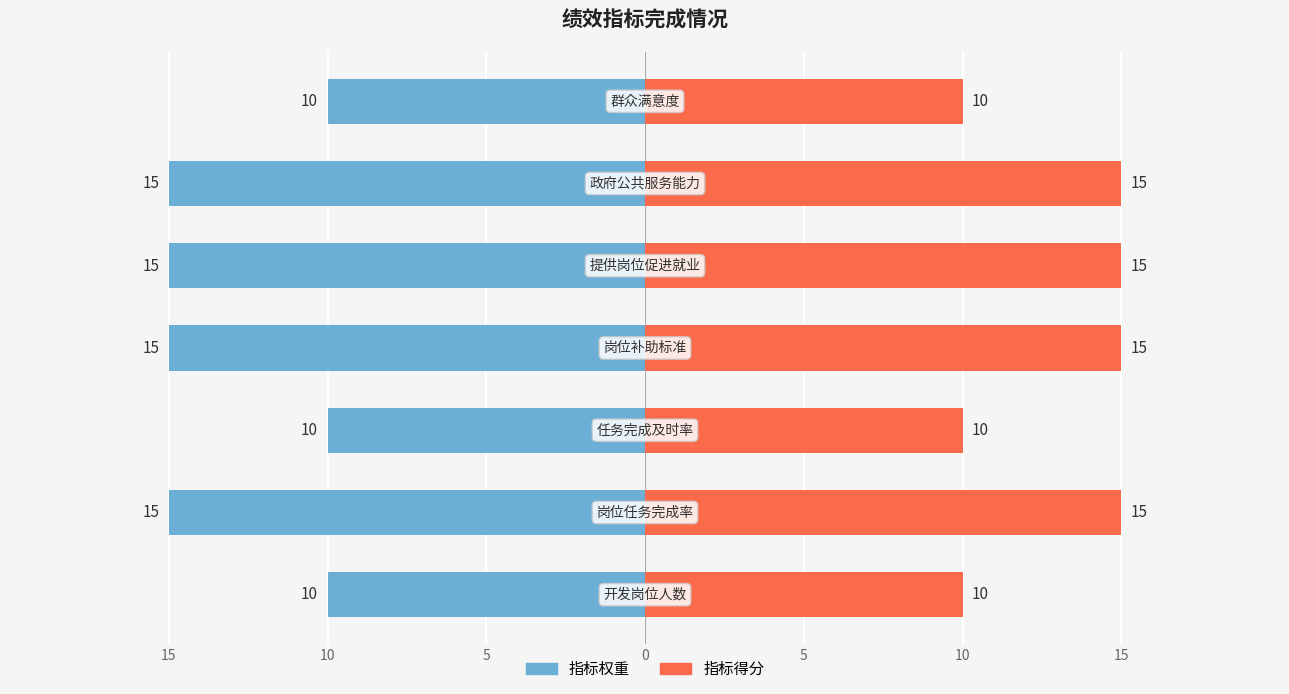

What is the spread (max minus min) of values at 15?

20